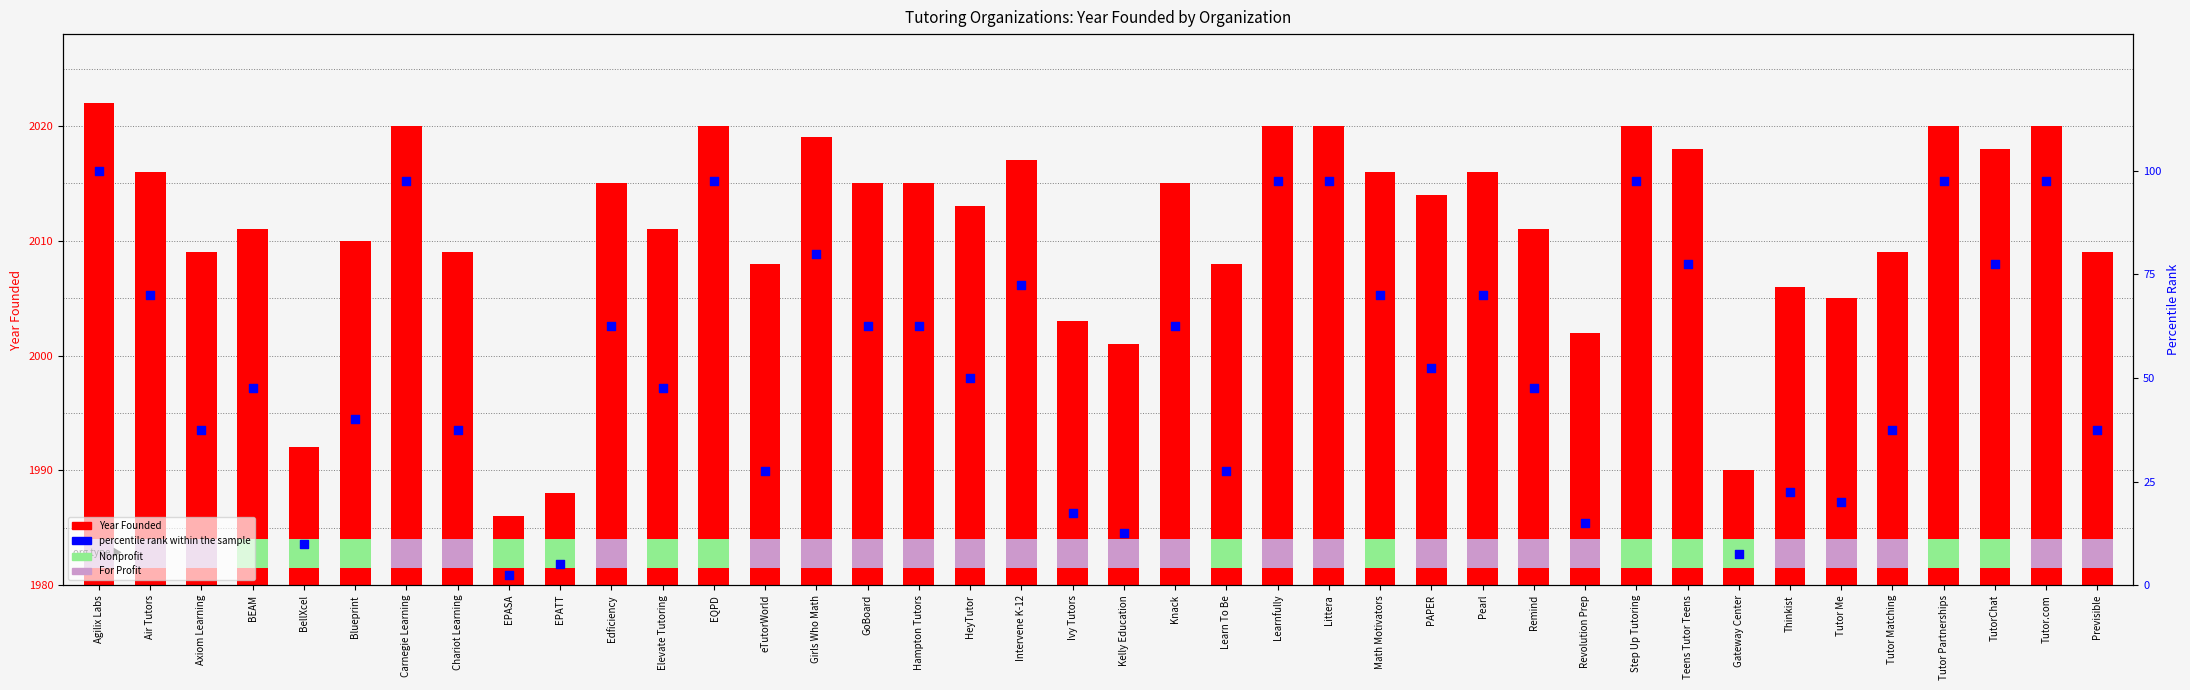

At how many categories does at least one series exceed 225?

40